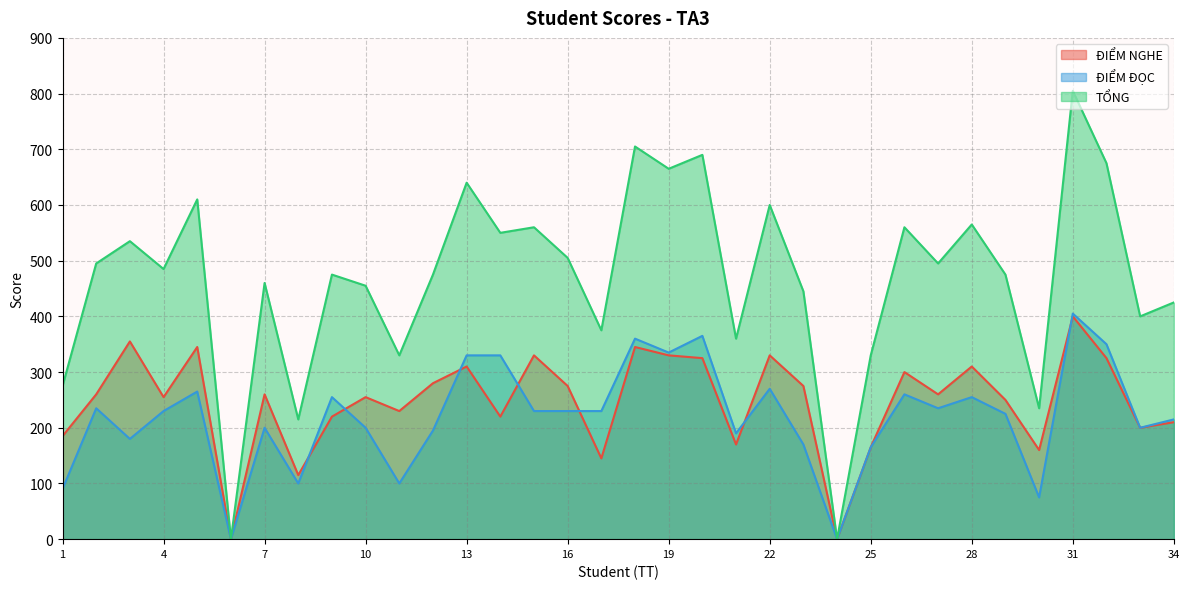

How many positive values does the TỔNG series have?

32